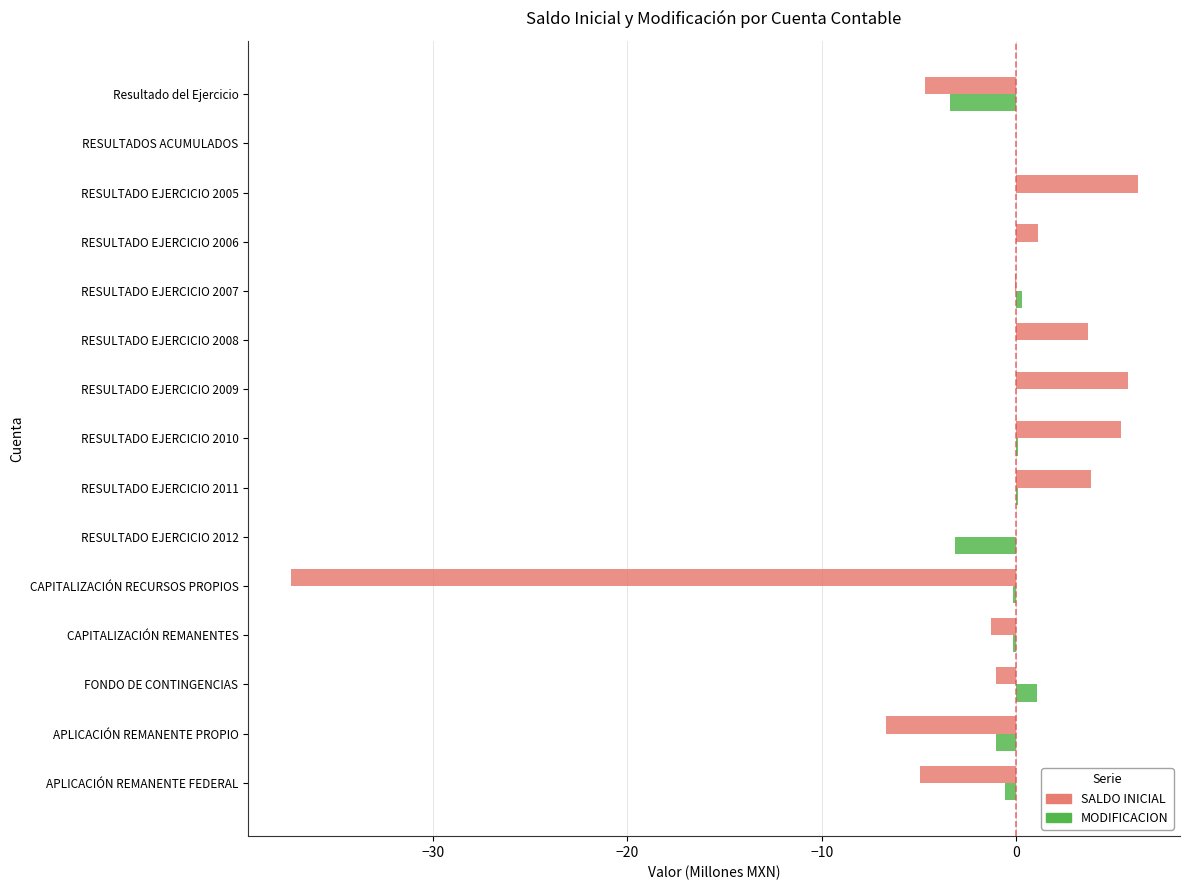

What is the sum of all SALDO INICIAL values?

-30.1